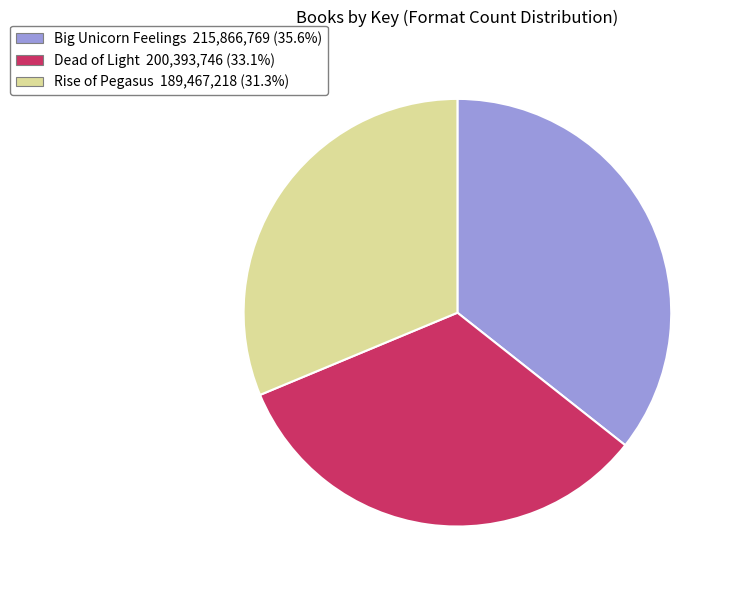

Count the number of slices in the pie.

3